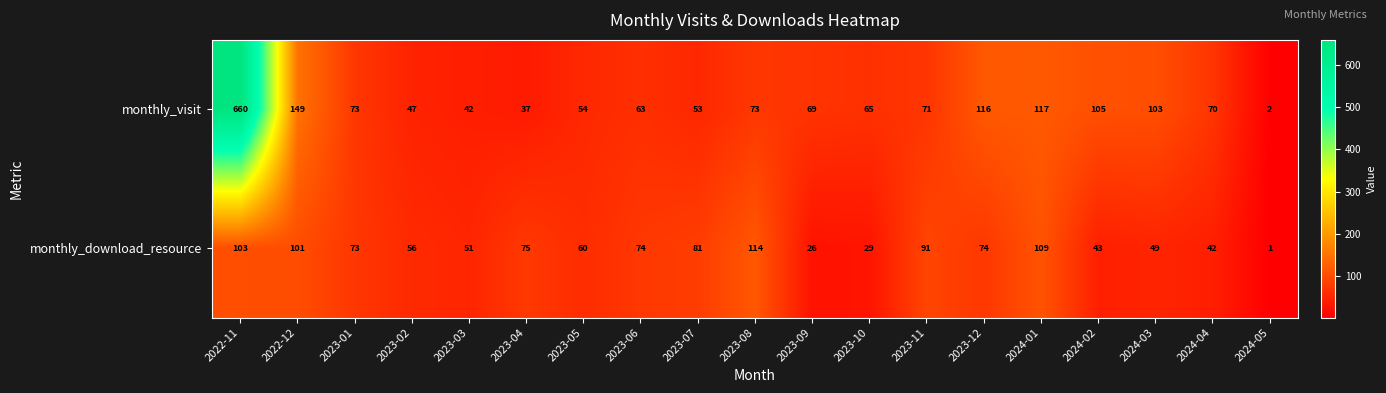

At how many categories does at least one series exceed 96?

7